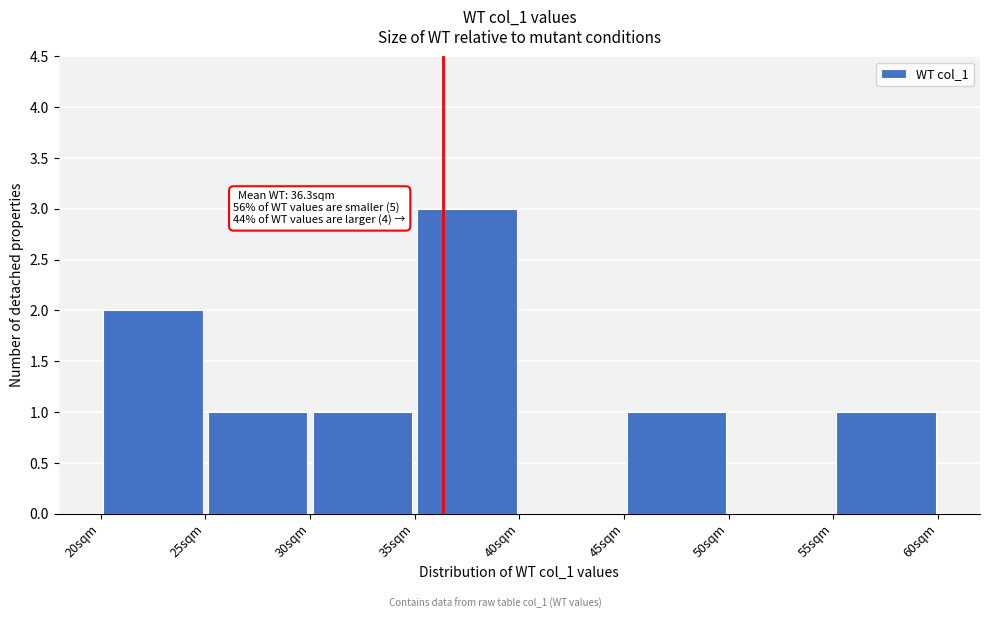

Over which range of the x-axis is the bar tallest?

35 to 40